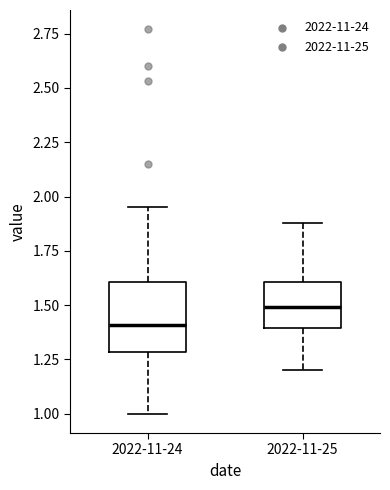

Reading left to right, transcribe this box plot: for each box, give where its median line is, the range the box spans, and where its two whiskers end, as read against the y-axis. The values are not printed on the chart, so give them approximately, as read against the axis.

2022-11-24: median 1.40, box 1.30 to 1.60, whiskers 1.00 to 1.95
2022-11-25: median 1.50, box 1.40 to 1.60, whiskers 1.20 to 1.90